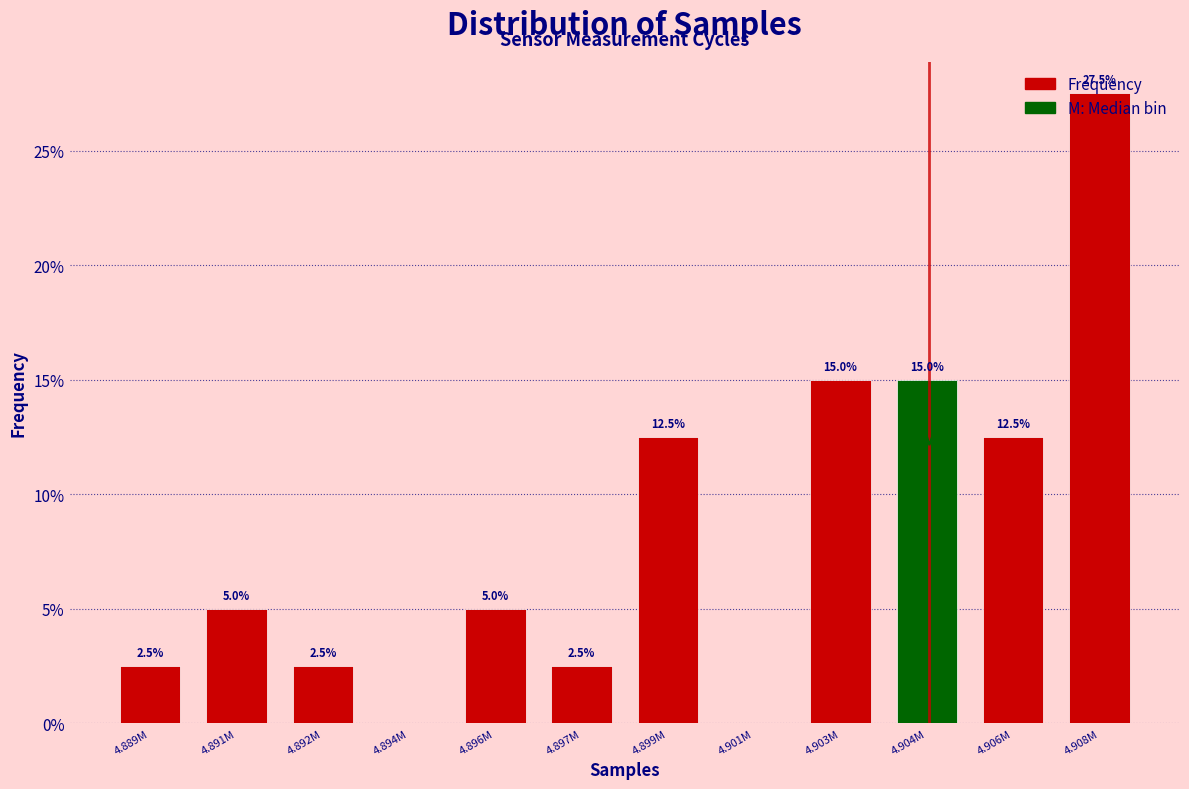

The value at 4.891M is 5.0. True or false?

True